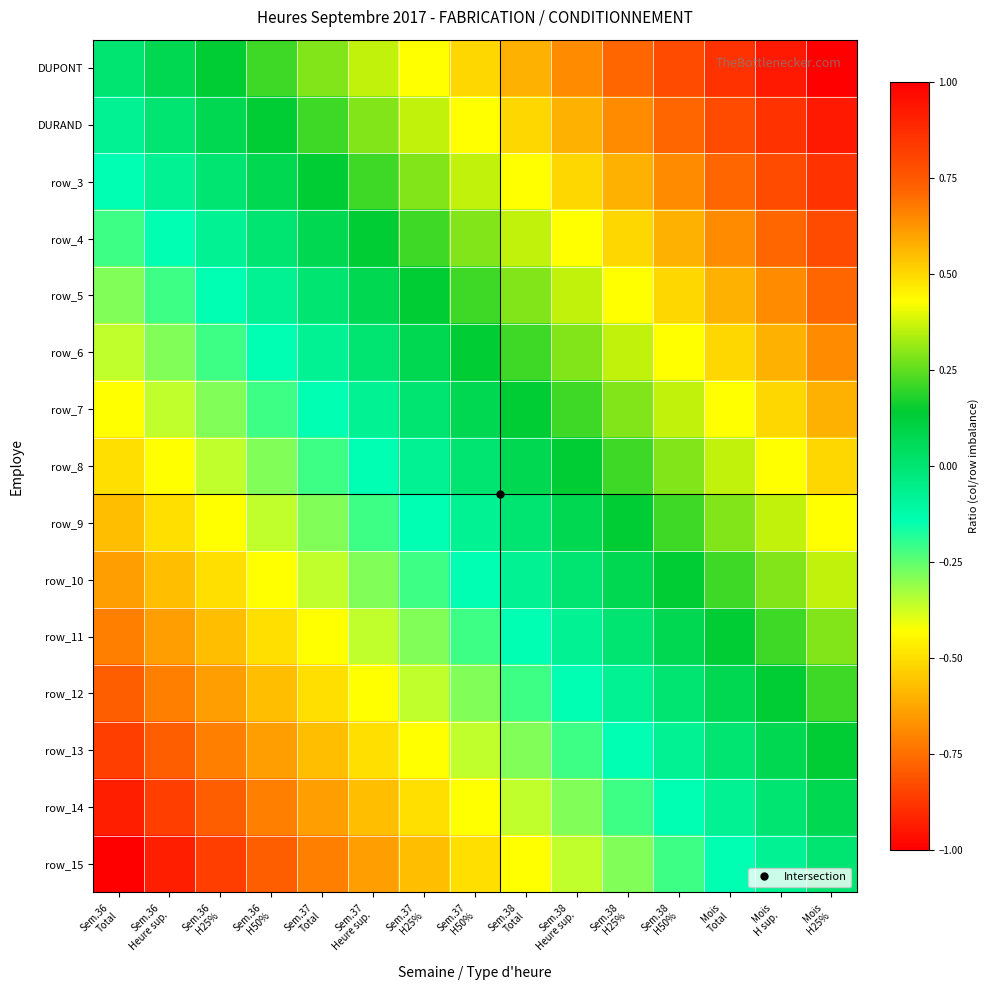

What is the total value across all series at Sem.37
Total?

-3.2